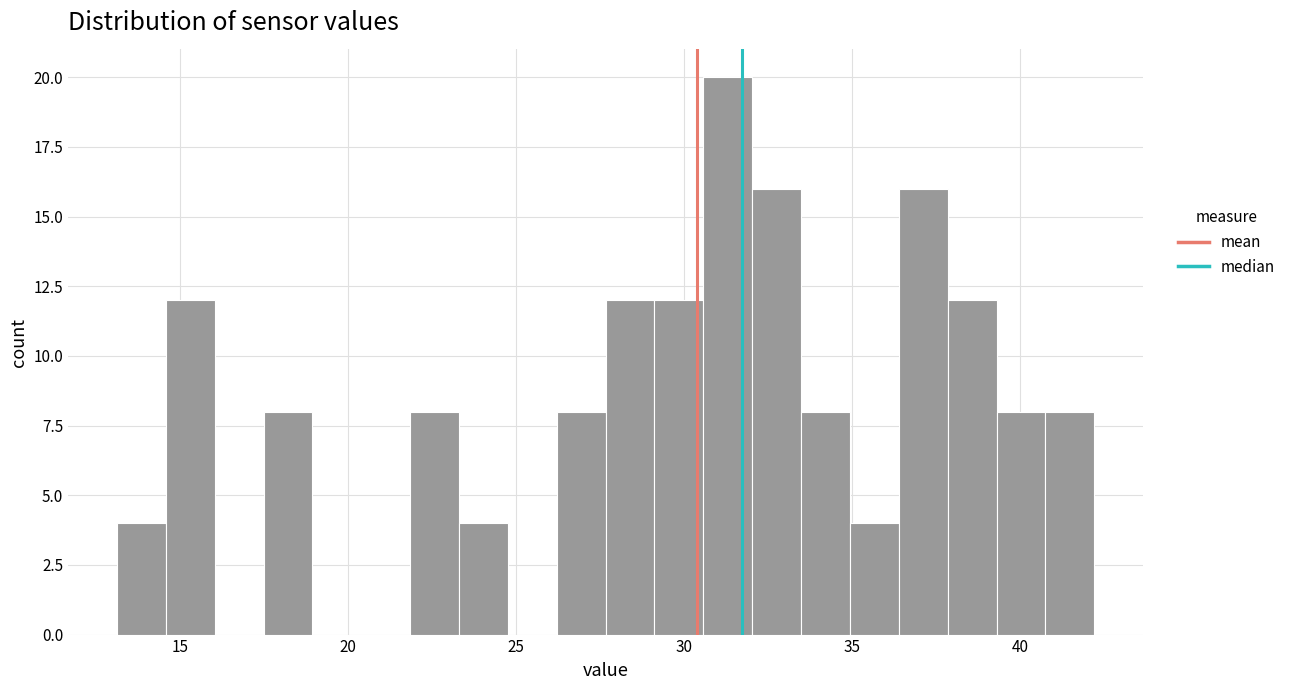

Read against the x-axis, roughly where is the centre of the tallest bar?

31.5